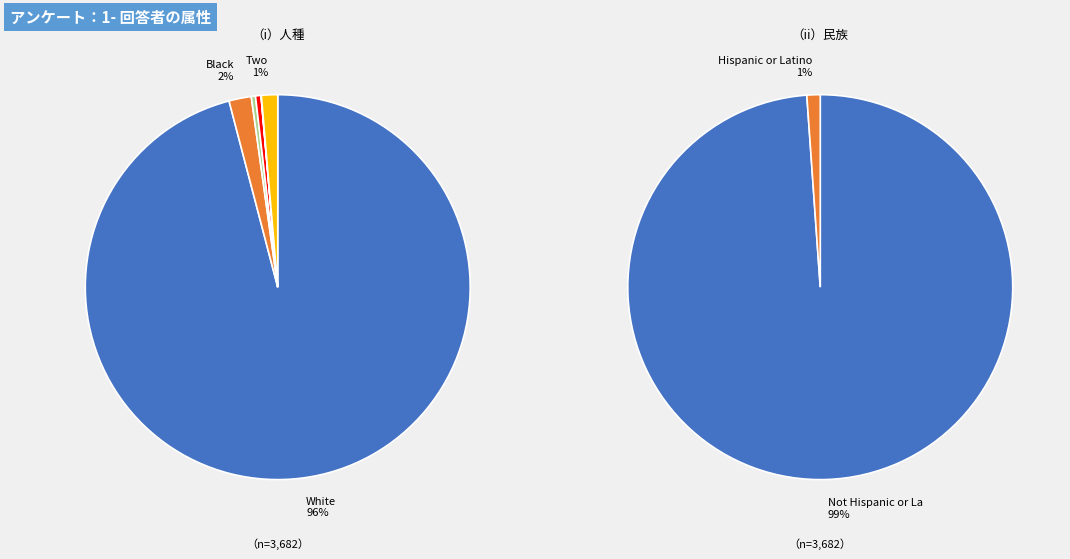

Combined, what portion of the pie is Some Other Race alone and White alone?

96.0%